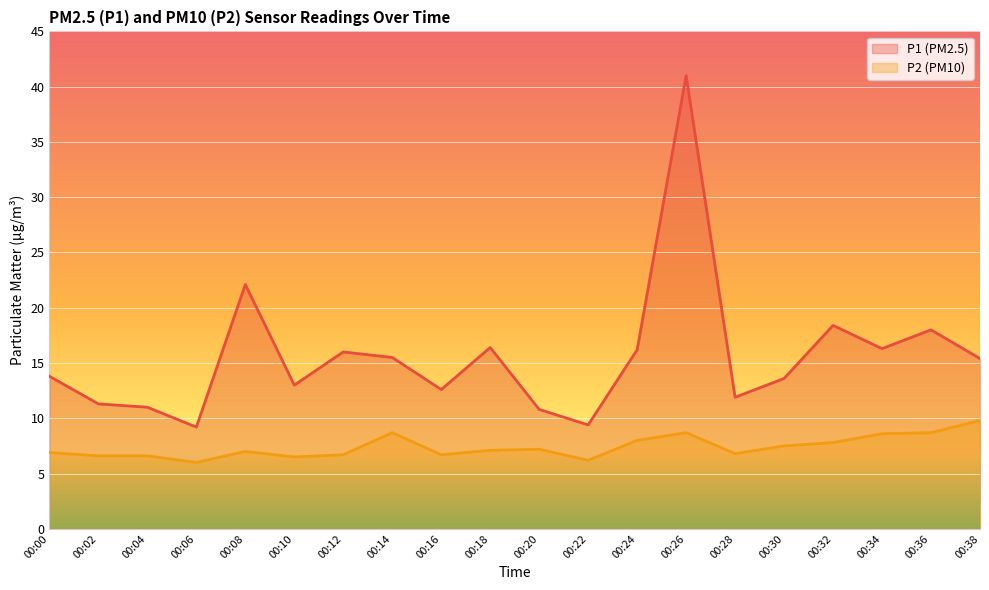

What is the total value across all series at 00:14?

24.2